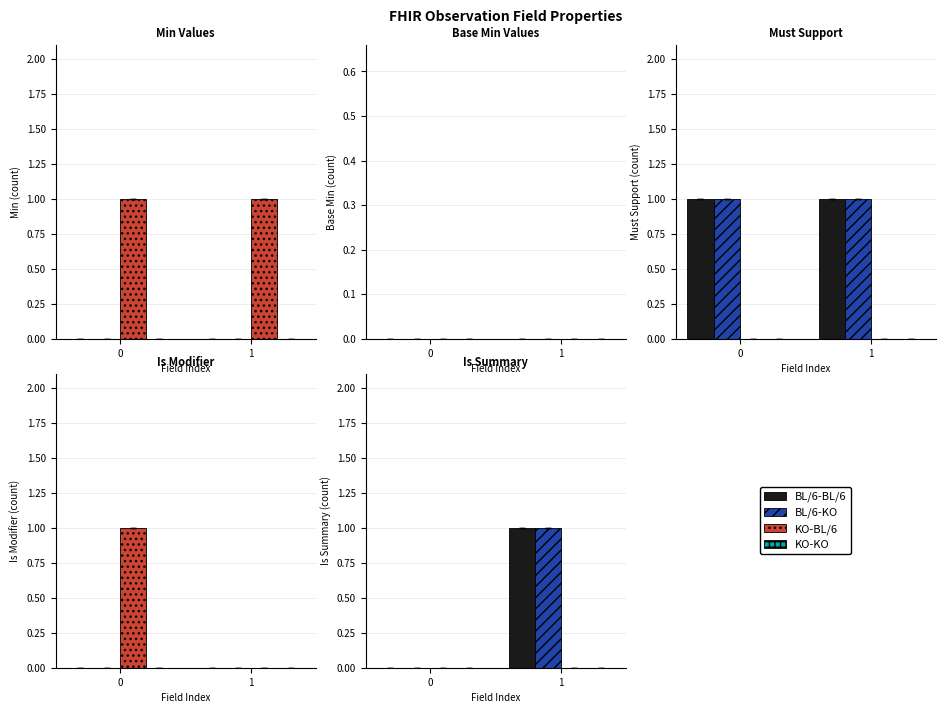

What is the difference between the highest and lowest values at 1?

1